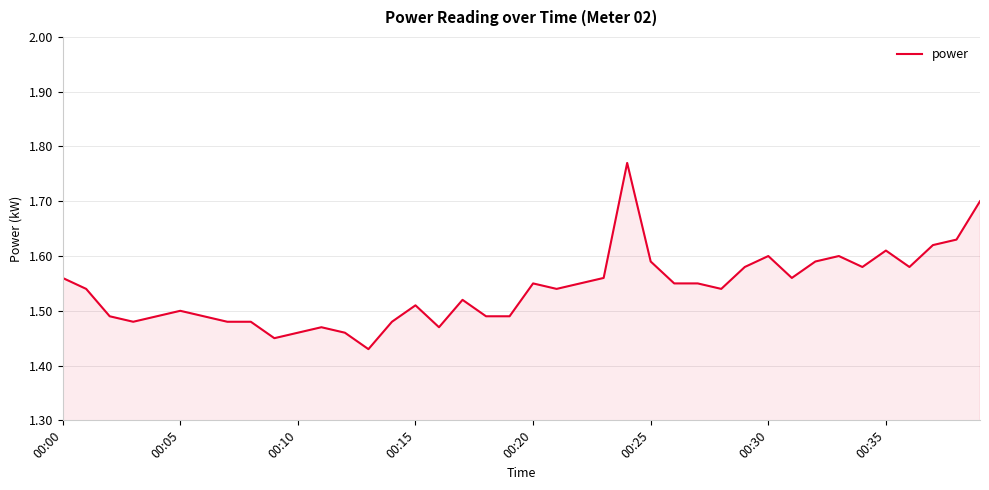

What is the difference between the maximum and minimum values?

0.3